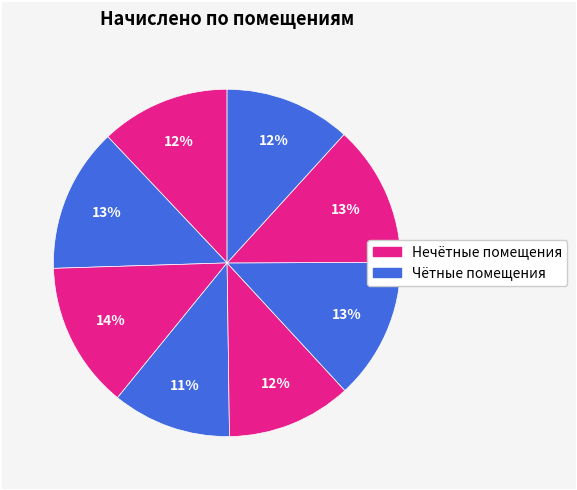

Count the number of slices in the pie.

8